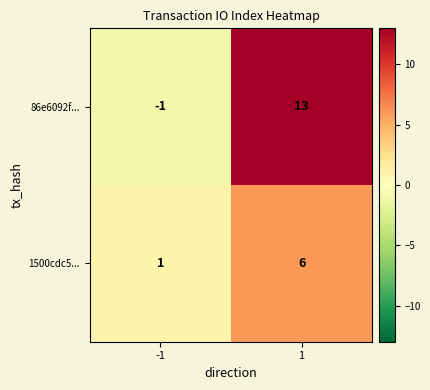

Rank the series at 1 from highest to lowest value.

86e6092f..., 1500cdc5...